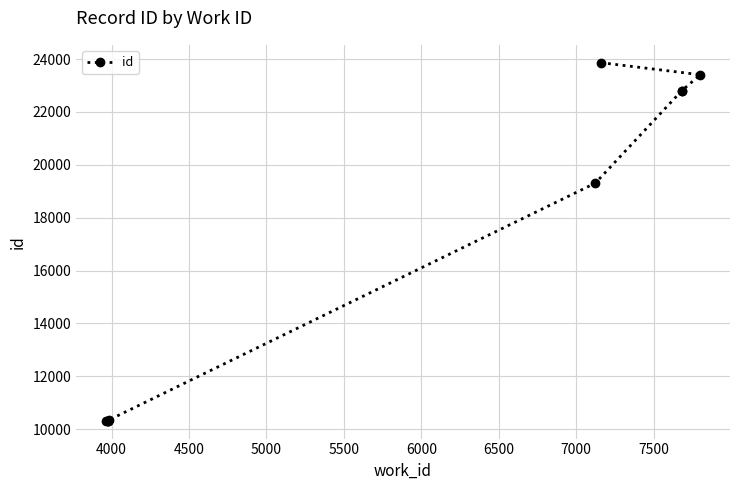

What is the smallest value displayed?

10321